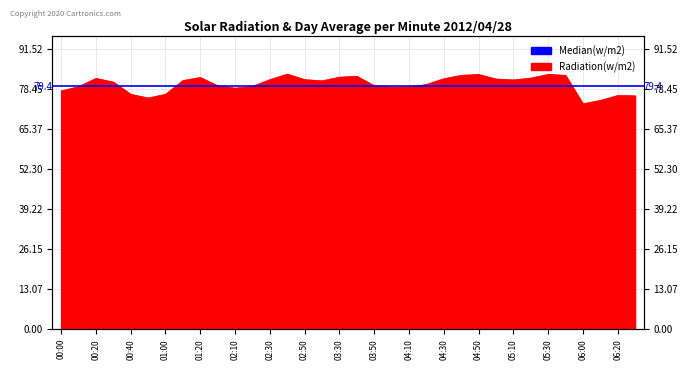

Reading left to right, list all the values displayed in this chart.

77.7	79.1	81.8	80.6	76.6	75.4	76.6	81.1	82.1	79.4	78.6	79.2	81.4	83.2	81.4	81.0	82.2	82.5	79.4	78.9	79.0	79.8	81.7	82.8	83.1	81.6	81.3	81.9	83.1	82.8	73.5	74.6	76.2	76.1